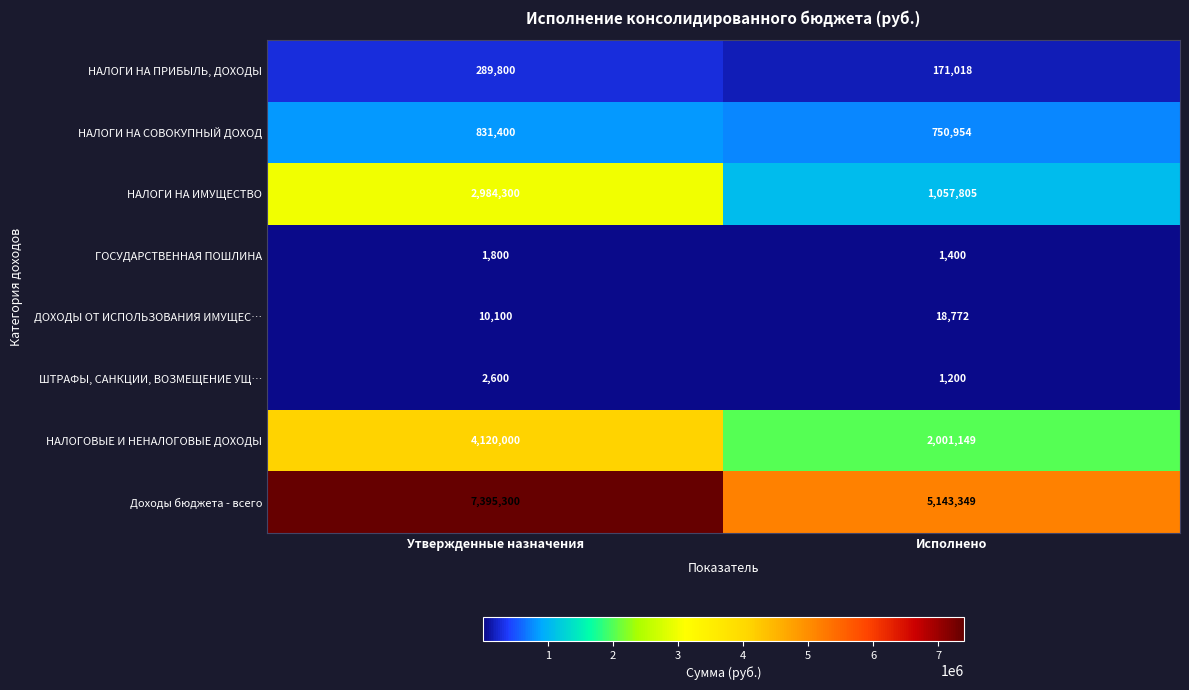

What is the spread (max minus min) of values at Исполнено?

5142149